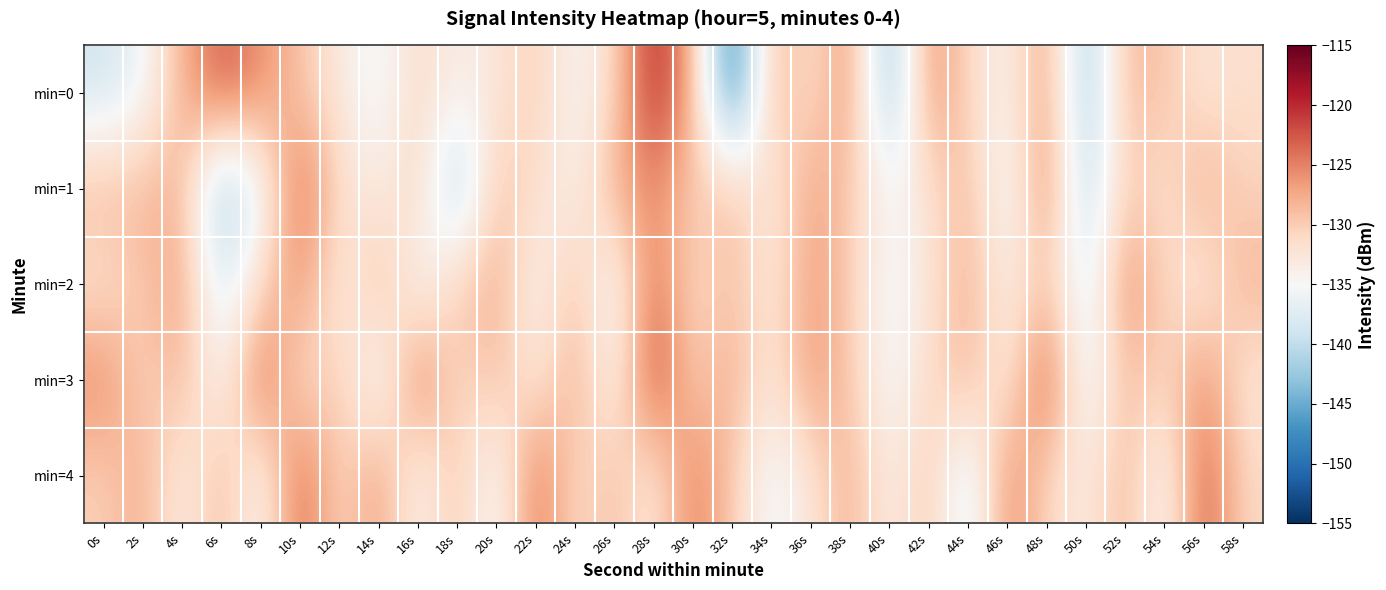

Which series has the widest spread of values?

min=0